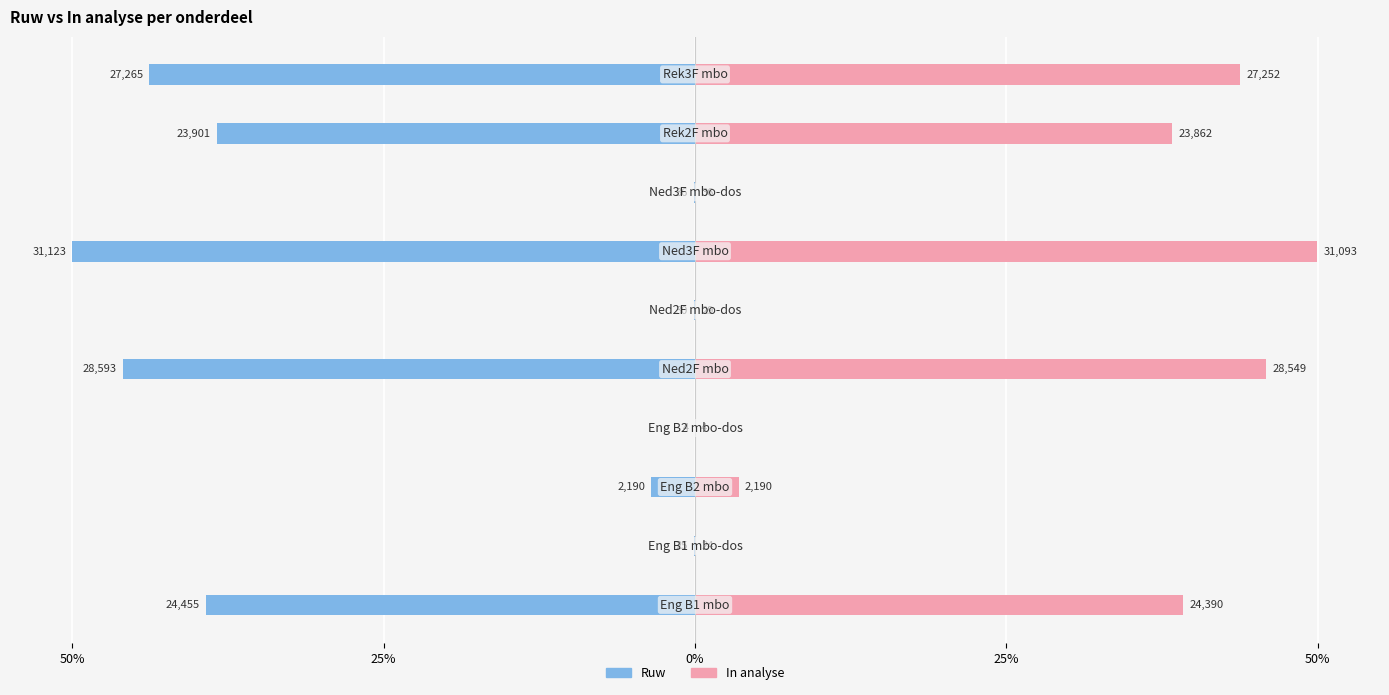

What is the average value of the Ruw series?

-22.1